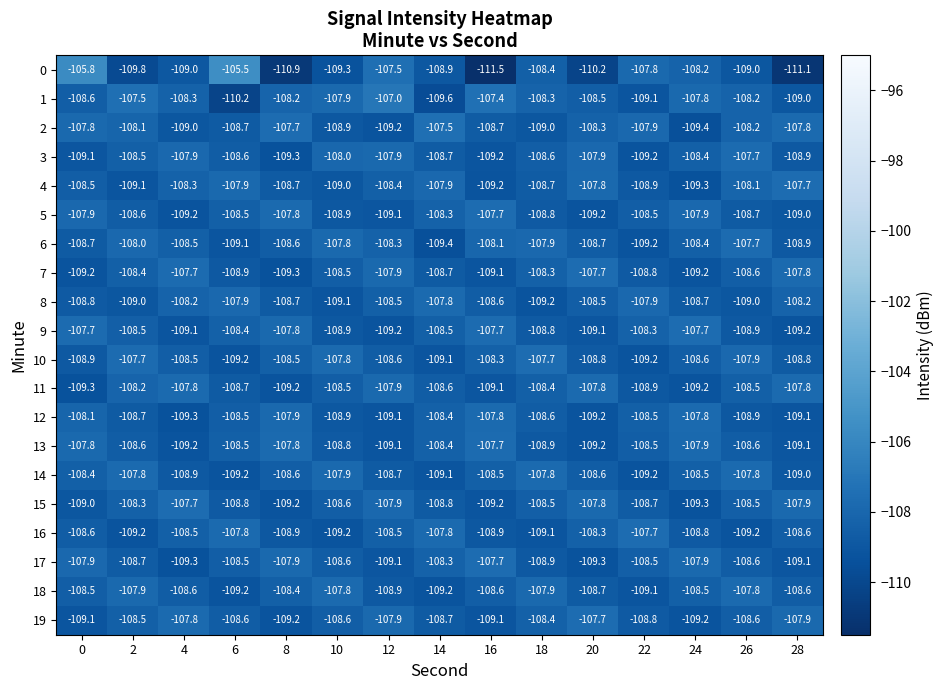

What is the difference between the highest and lowest values at 2?

2.3